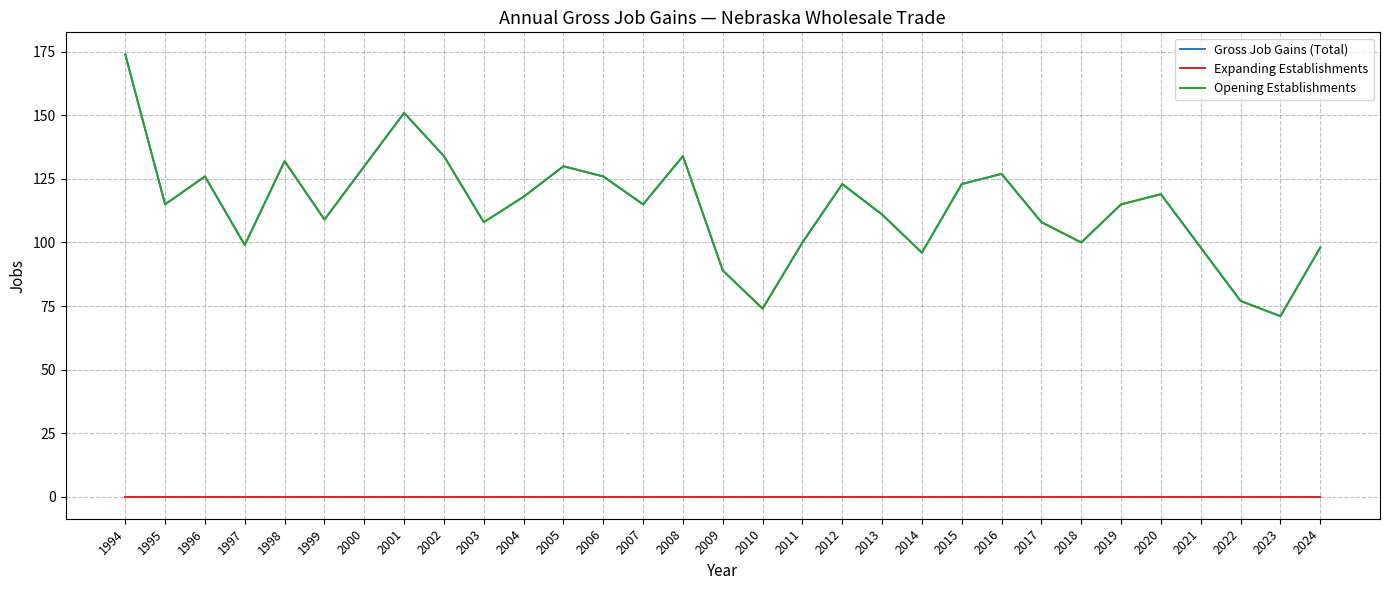

Reading right to left, what are all the values shown in this chart?

Gross Job Gains (Total): 2024=98	2023=71	2022=77	2021=98	2020=119	2019=115	2018=100	2017=108	2016=127	2015=123	2014=96	2013=111	2012=123	2011=100	2010=74	2009=89	2008=134	2007=115	2006=126	2005=130	2004=118	2003=108	2002=134	2001=151	2000=130	1999=109	1998=132	1997=99	1996=126	1995=115	1994=174
Expanding Establishments: 2024=0	2023=0	2022=0	2021=0	2020=0	2019=0	2018=0	2017=0	2016=0	2015=0	2014=0	2013=0	2012=0	2011=0	2010=0	2009=0	2008=0	2007=0	2006=0	2005=0	2004=0	2003=0	2002=0	2001=0	2000=0	1999=0	1998=0	1997=0	1996=0	1995=0	1994=0
Opening Establishments: 2024=98	2023=71	2022=77	2021=98	2020=119	2019=115	2018=100	2017=108	2016=127	2015=123	2014=96	2013=111	2012=123	2011=100	2010=74	2009=89	2008=134	2007=115	2006=126	2005=130	2004=118	2003=108	2002=134	2001=151	2000=130	1999=109	1998=132	1997=99	1996=126	1995=115	1994=174